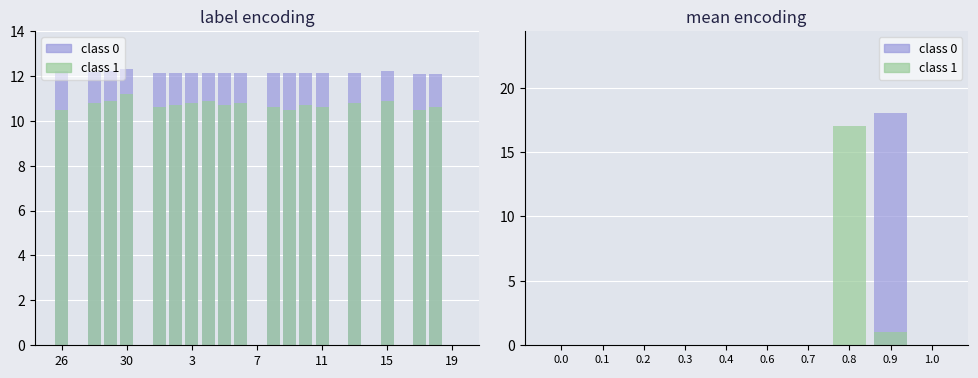

What is the sum of all class 0 values?

18